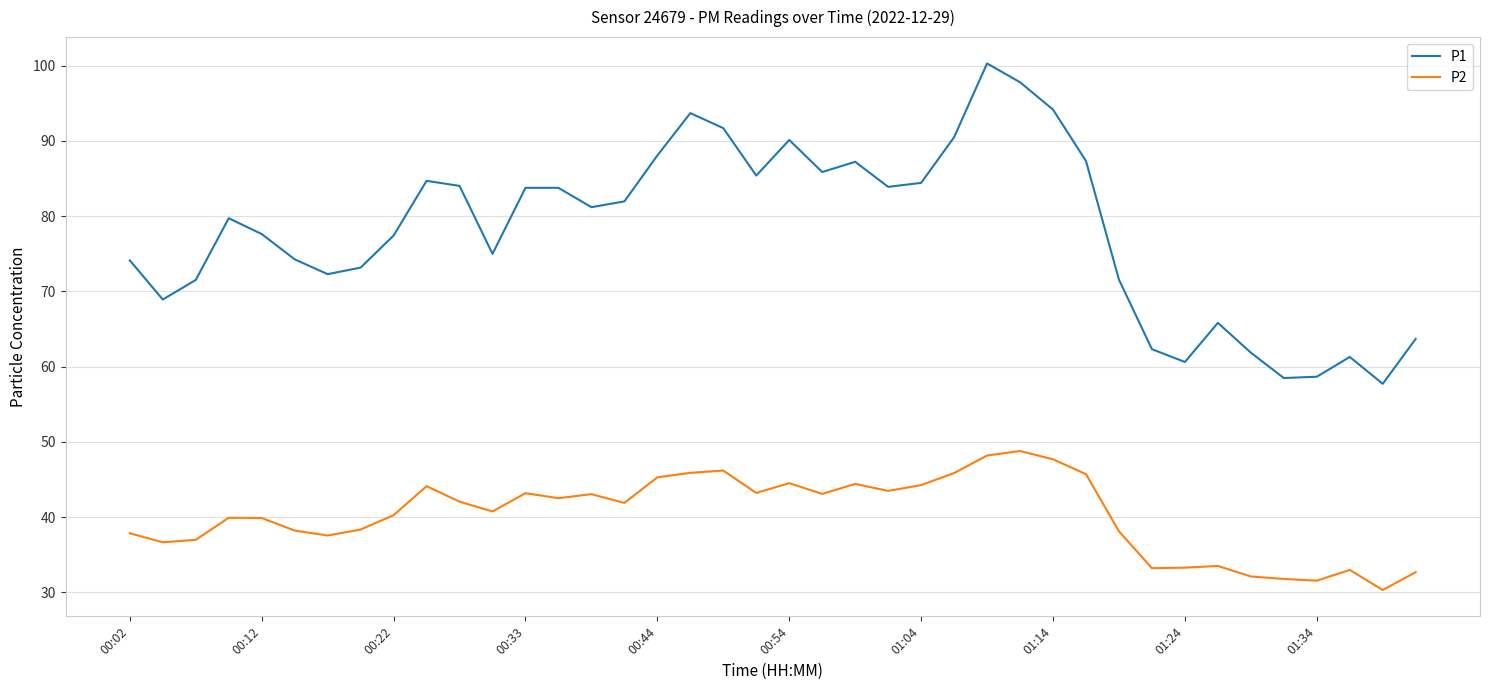

What is the difference between the second highest and second lowest values in the P2 series?

16.6